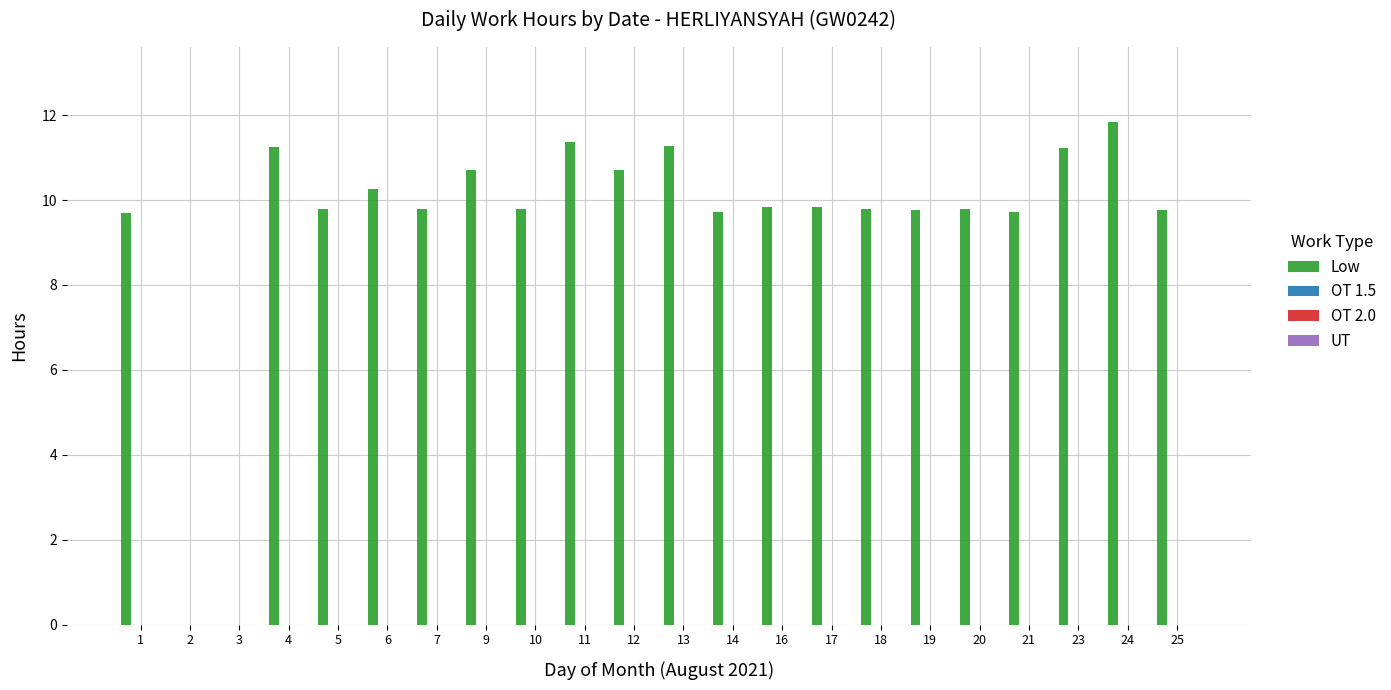

What is the sum of all values?

205.9